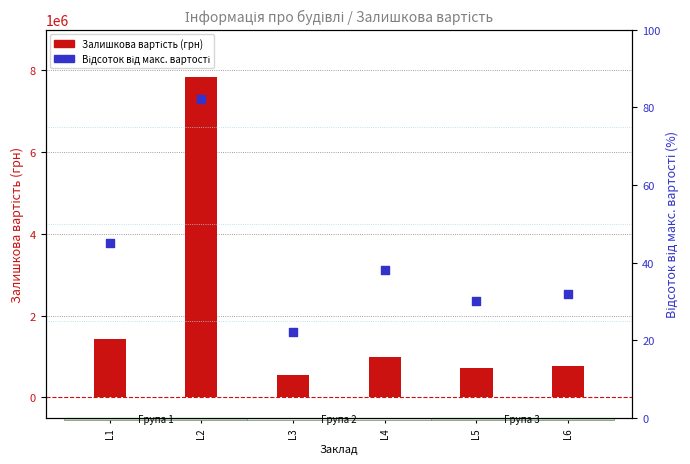

What are all the series names shown in the legend?

Залишкова вартість (грн), Відсоток від макс. вартості